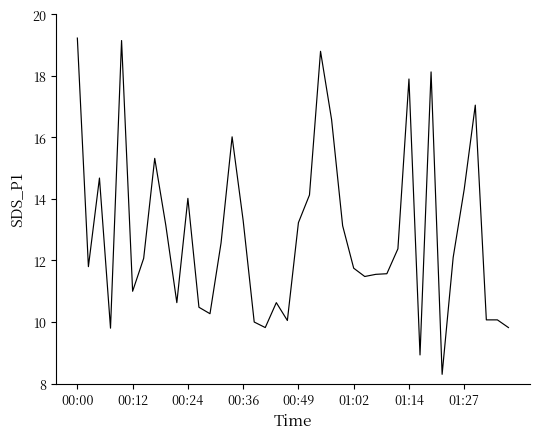

What is the smallest value displayed?

8.3